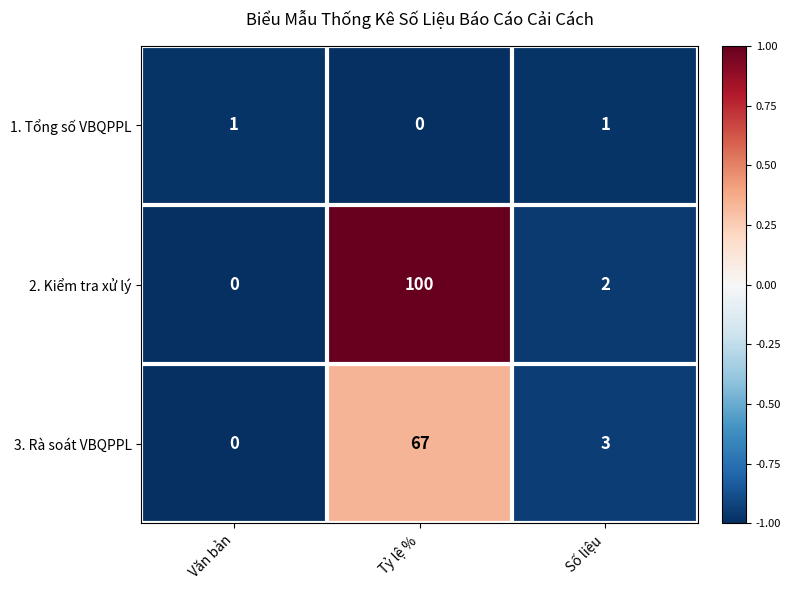

Between Tỷ lệ % and Số liệu, which series saw the biggest shift?

2. Kiểm tra xử lý